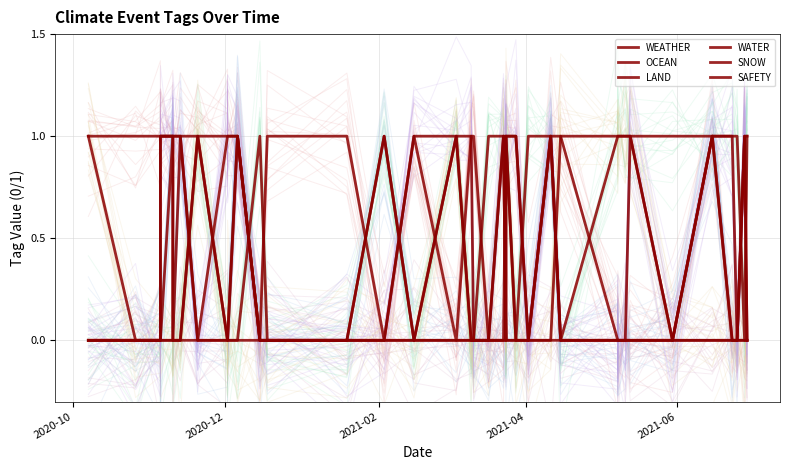

True or false: OCEAN and SAFETY intersect in this chart.

False